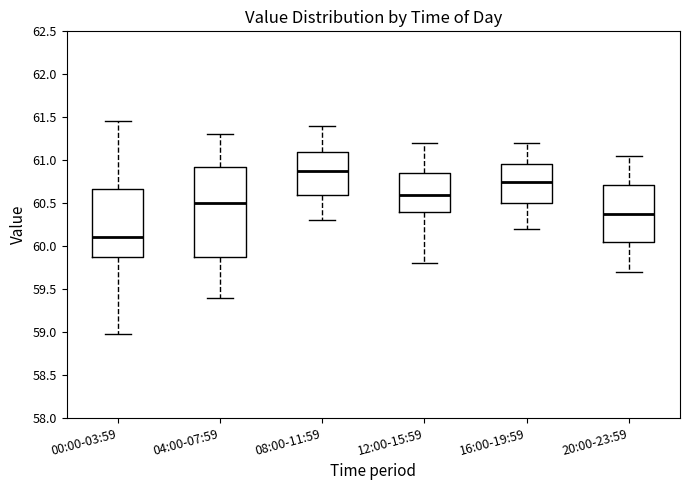

Which box is the tallest, from its lower edge to its upper edge?

04:00-07:59